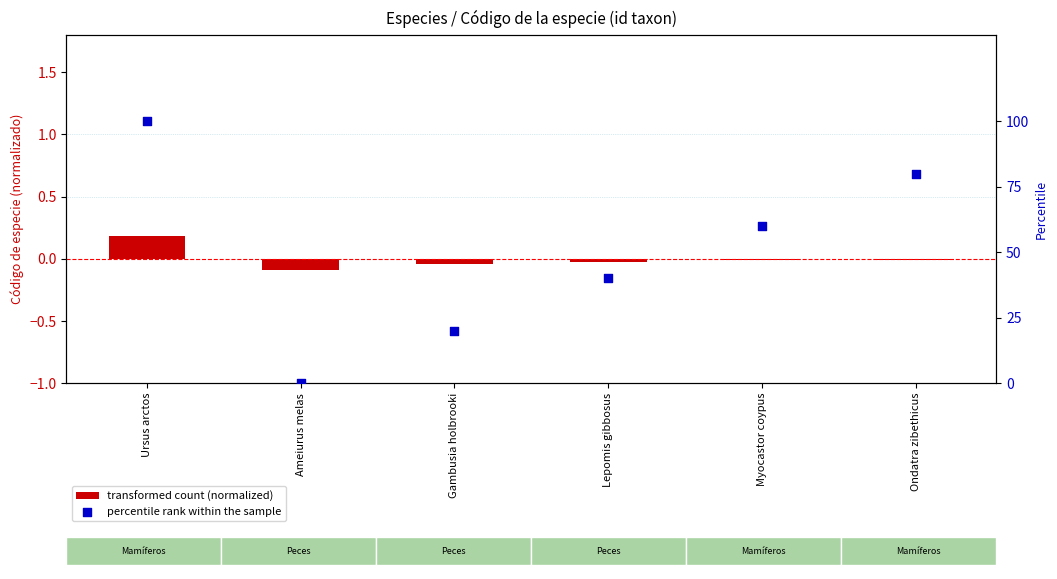

Which series reaches the minimum Y coordinate?

transformed count (normalized)